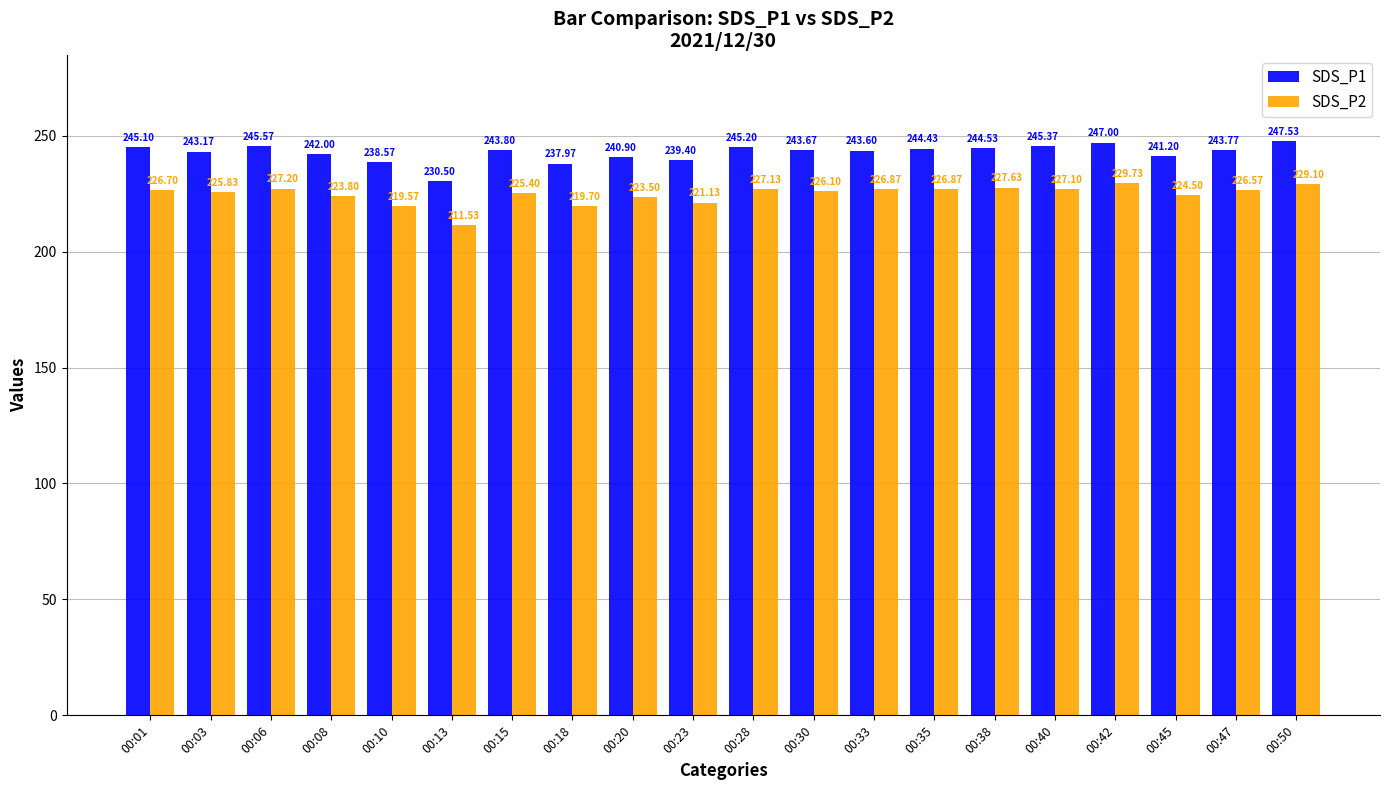

What are all the series names shown in the legend?

SDS_P1, SDS_P2